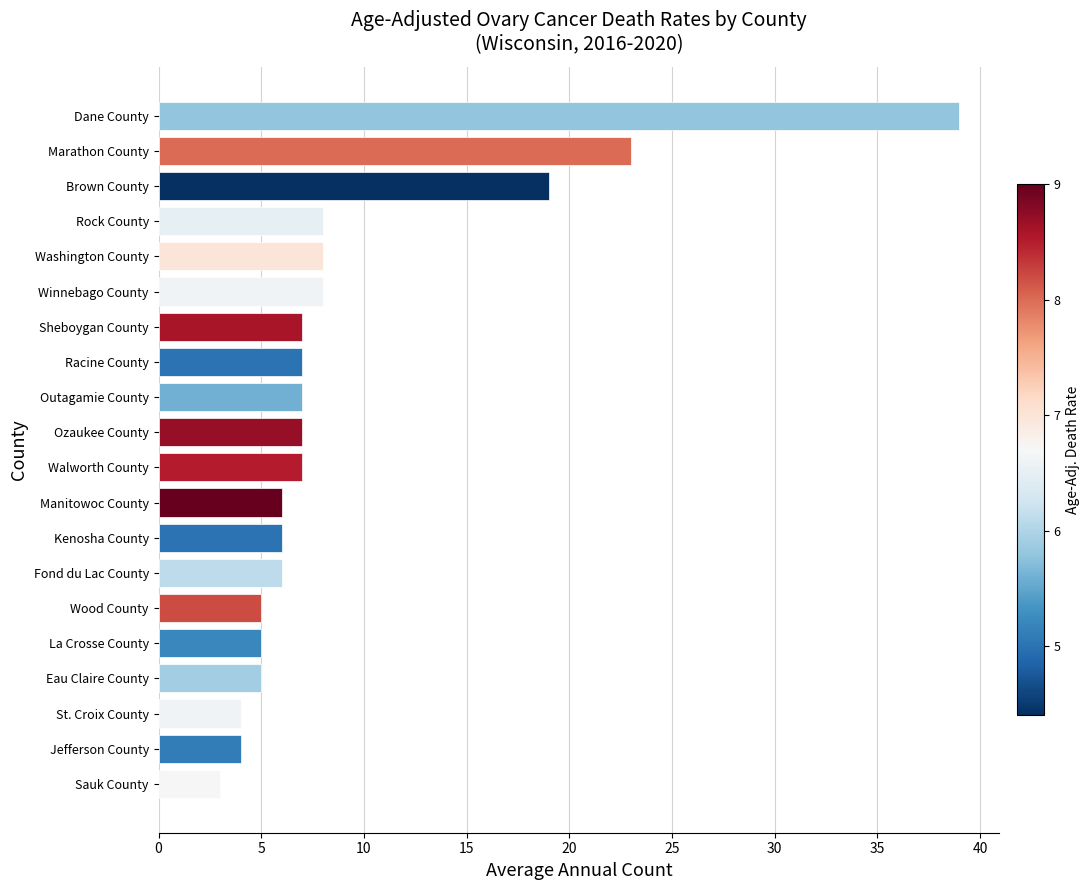

The value at Washington County is 8. True or false?

True